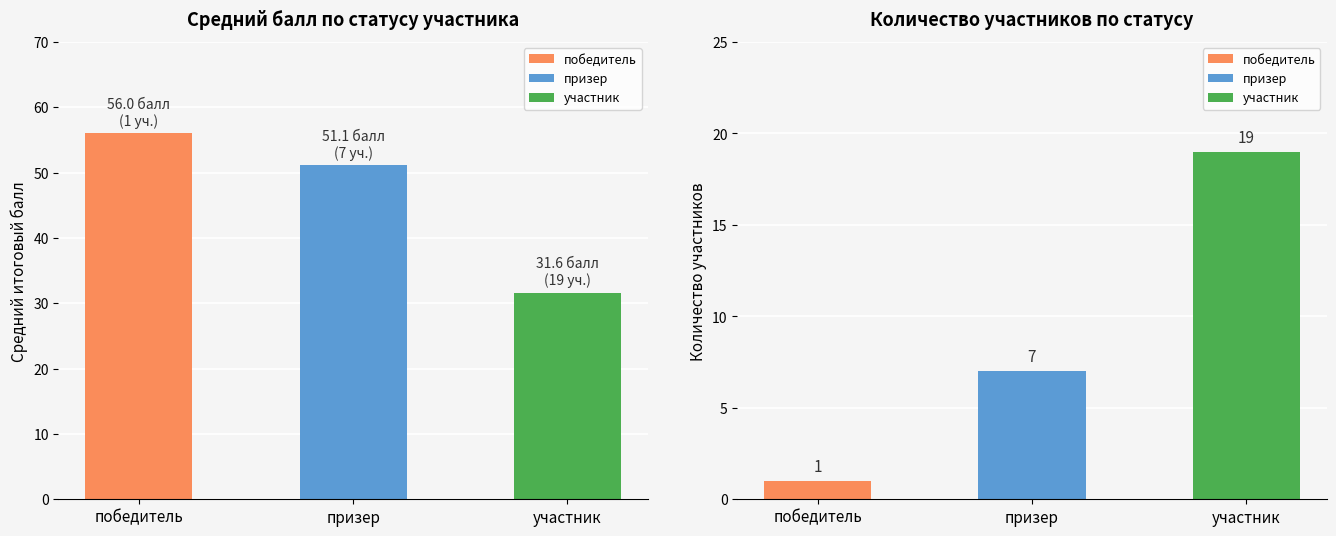

True or false: the data shows 56.0 at победитель.

True